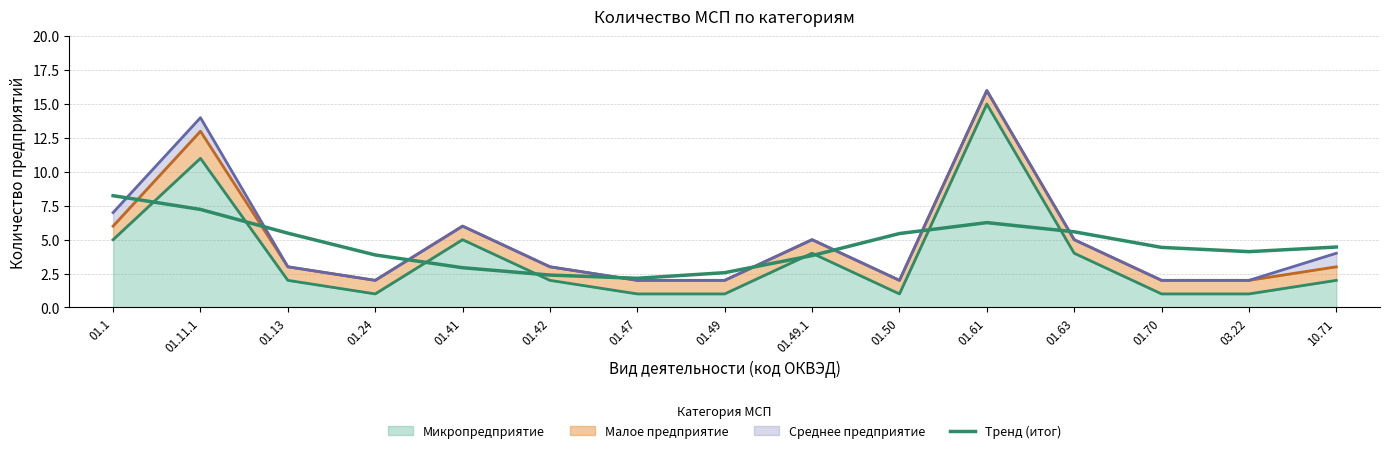

True or false: the data shows 3.9 at 01.24.

True